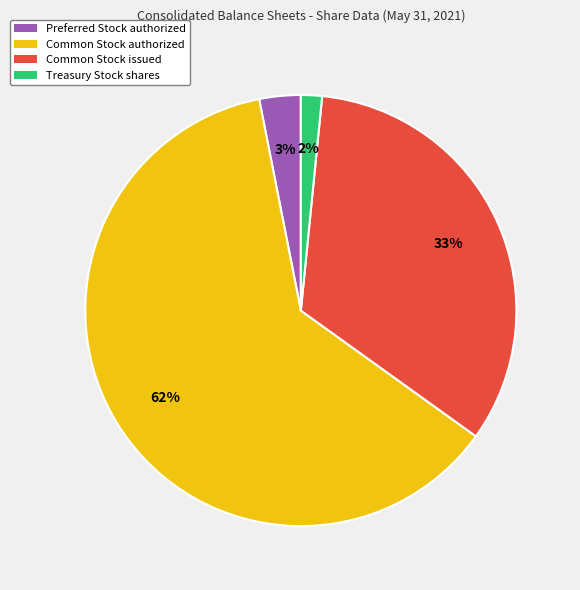

Is there a majority slice in this chart?

Yes